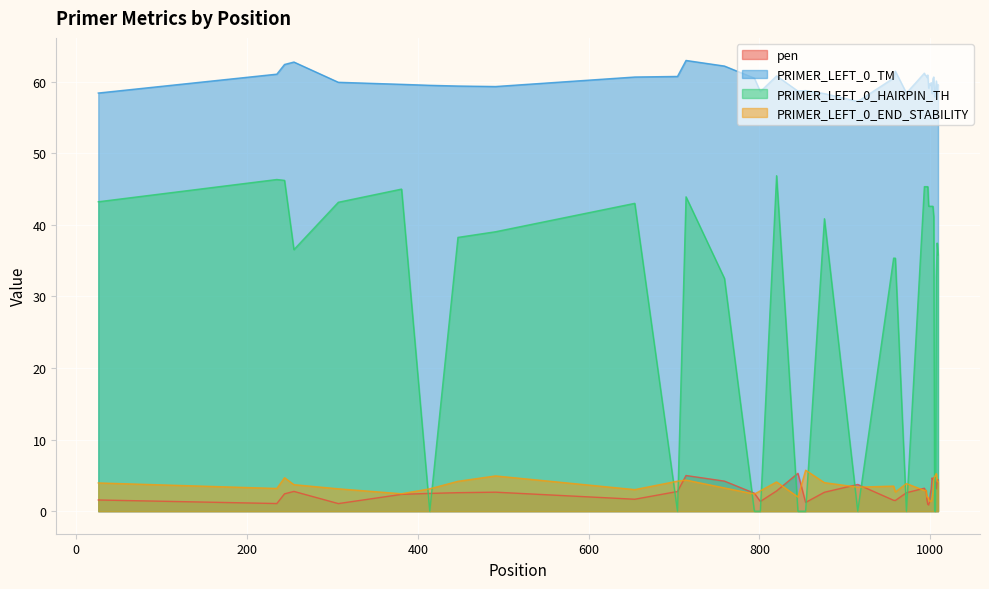

True or false: PRIMER_LEFT_0_TM and PRIMER_LEFT_0_END_STABILITY intersect in this chart.

False